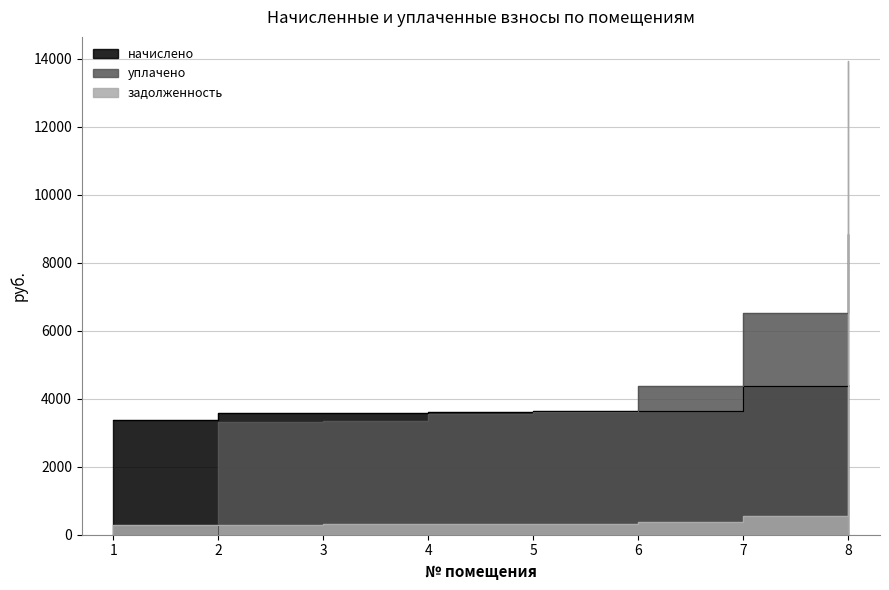

Between 2 and 4, which series saw the biggest shift?

уплачено